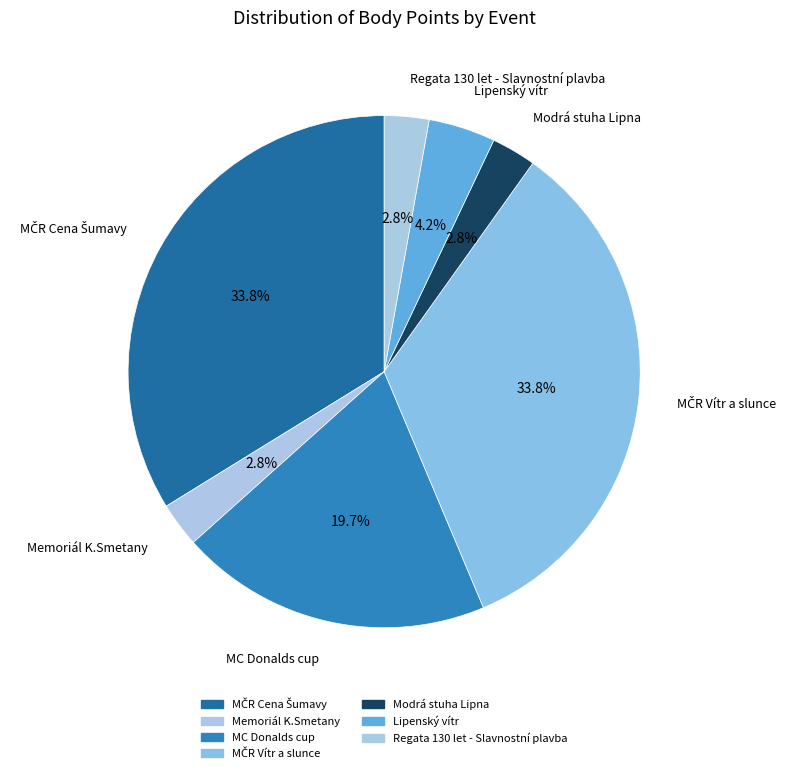

What is the largest slice in the pie chart?

MČR Cena Šumavy